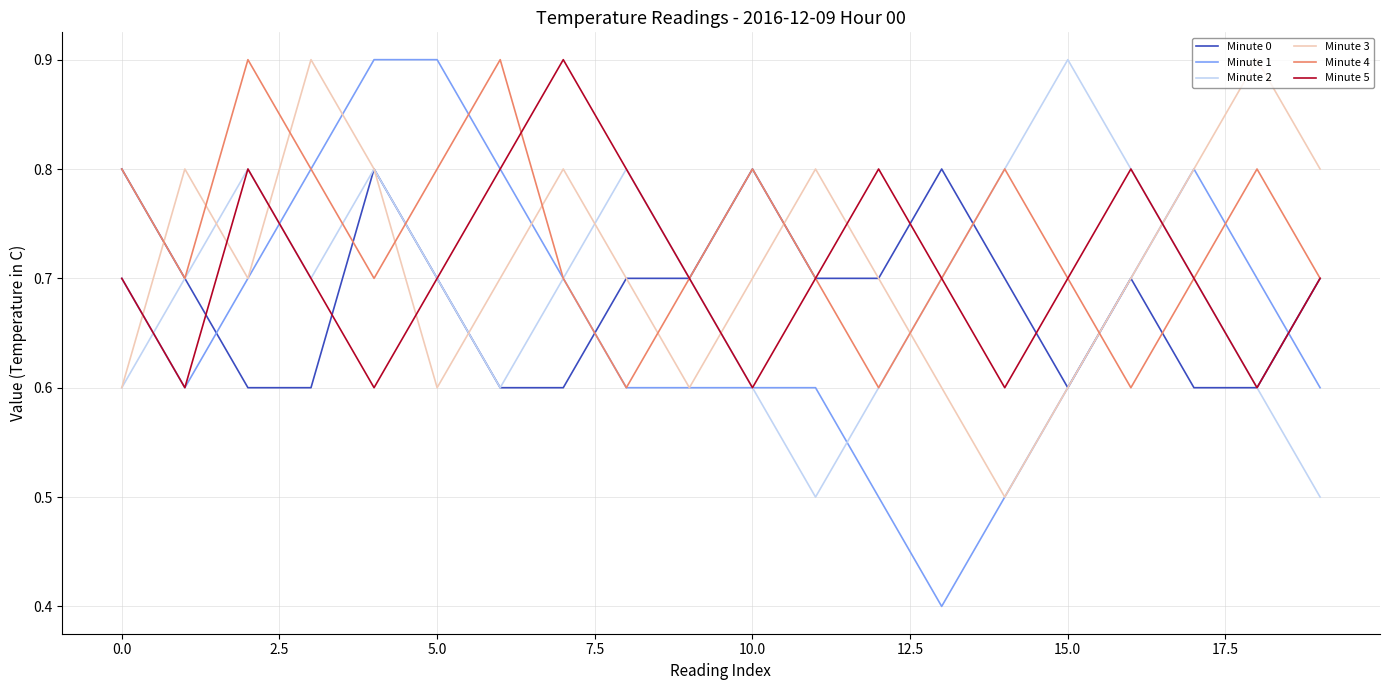

What are all the series names shown in the legend?

Minute 0, Minute 1, Minute 2, Minute 3, Minute 4, Minute 5